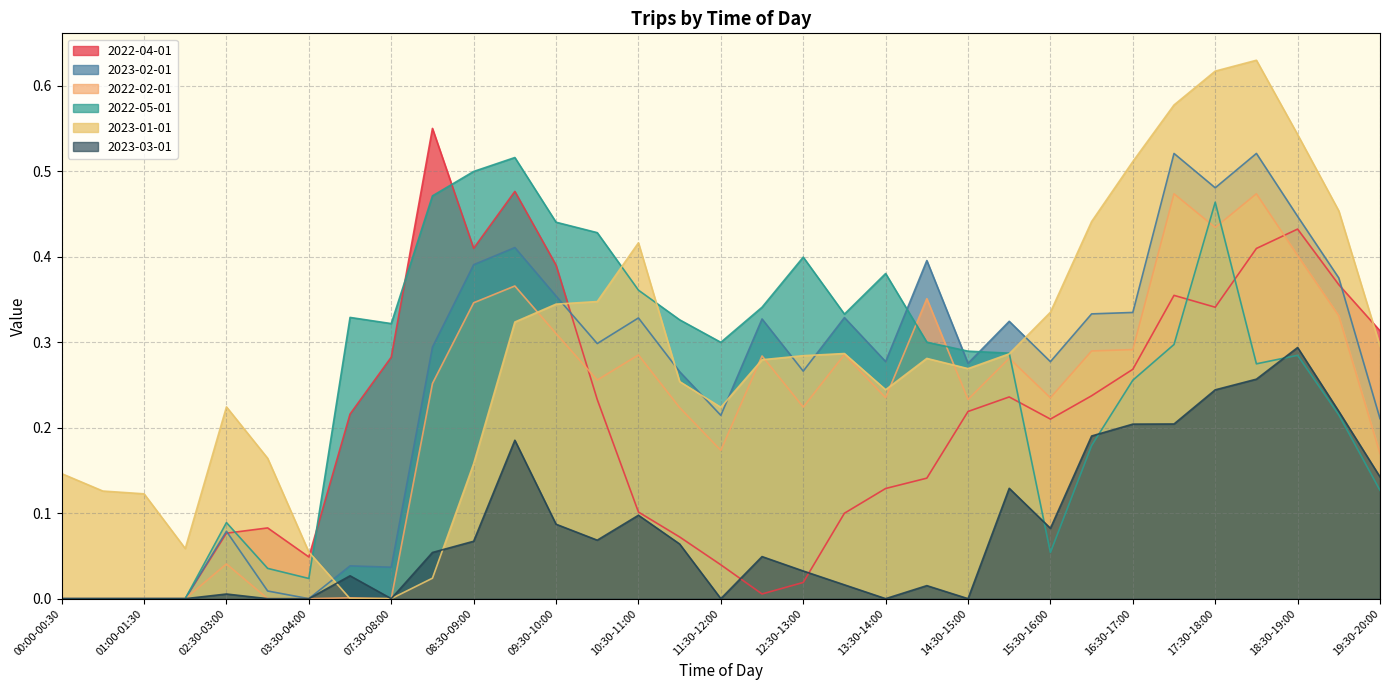

At which label is 2022-05-01 closest to 0?

00:00-00:30